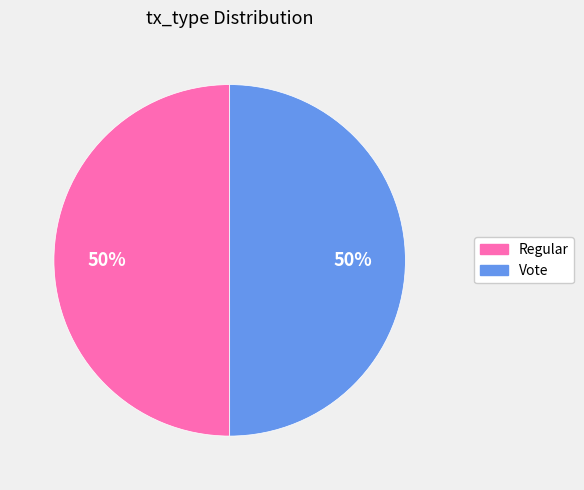

Approximately how many times larger is the value at Regular compared to Vote?

1.0